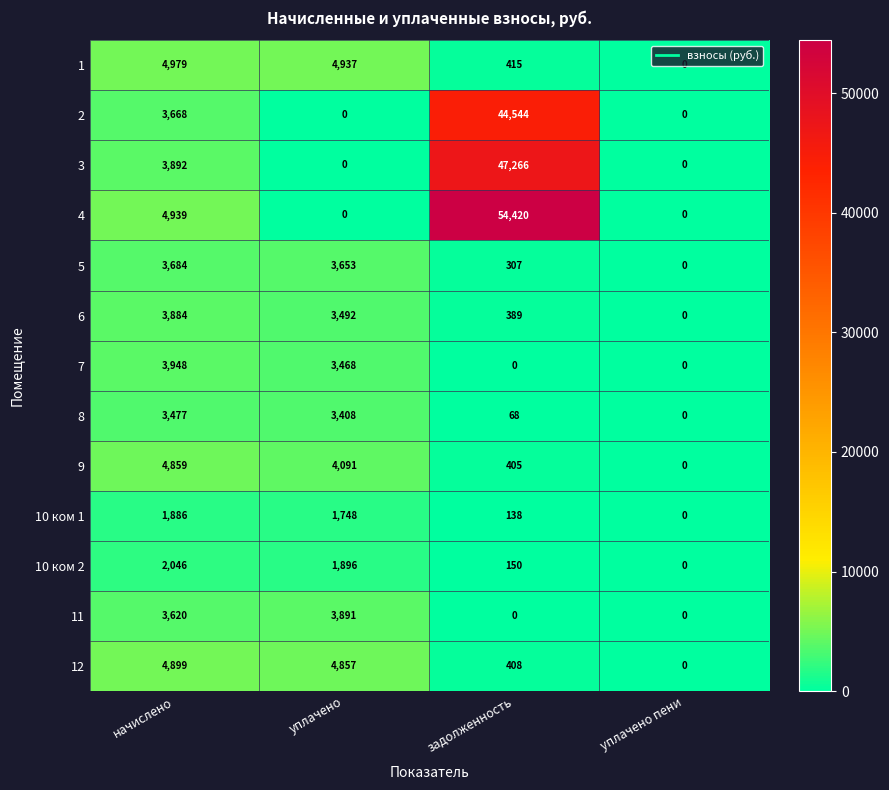

What is the greatest value displayed?

54420